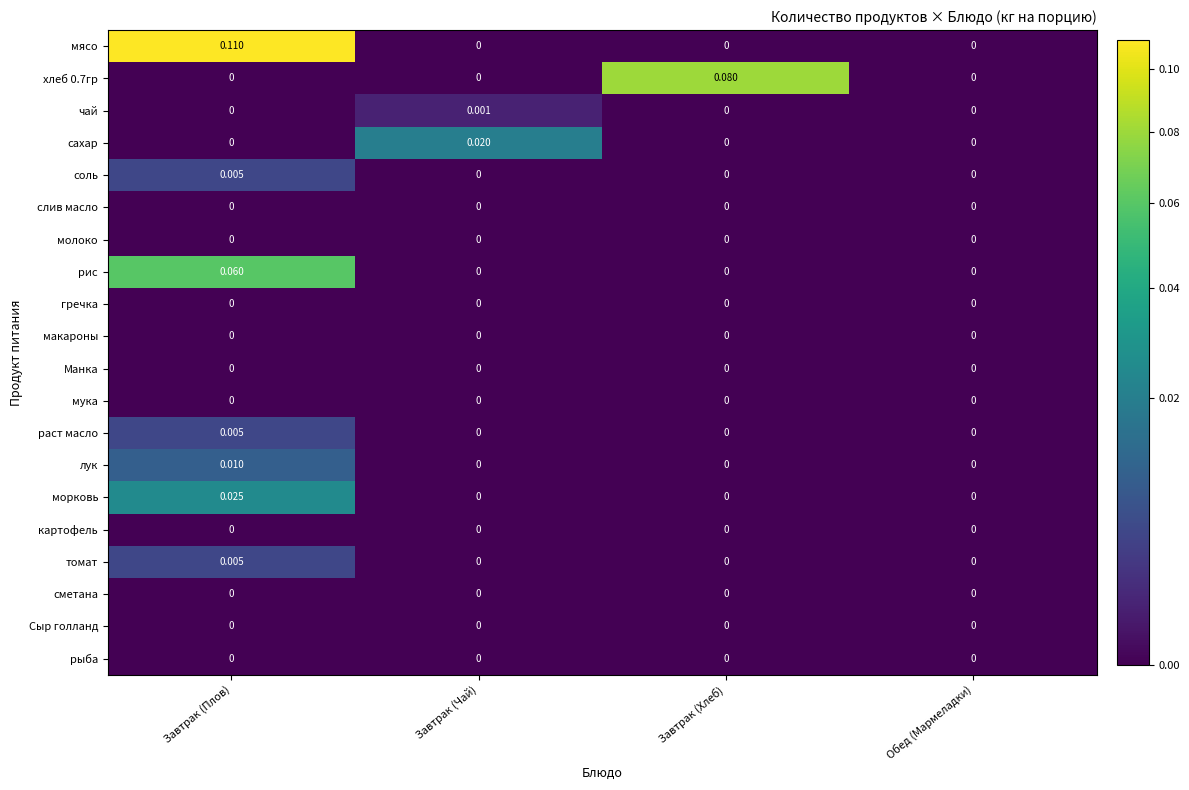

Which series has the largest total across all categories?

мясо